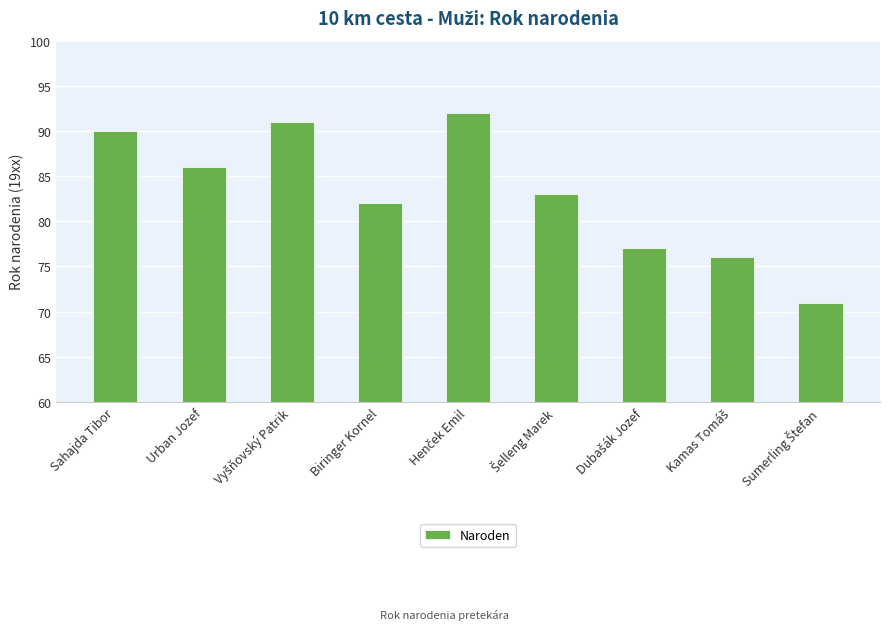

What value does the data have at Urban Jozef?

86